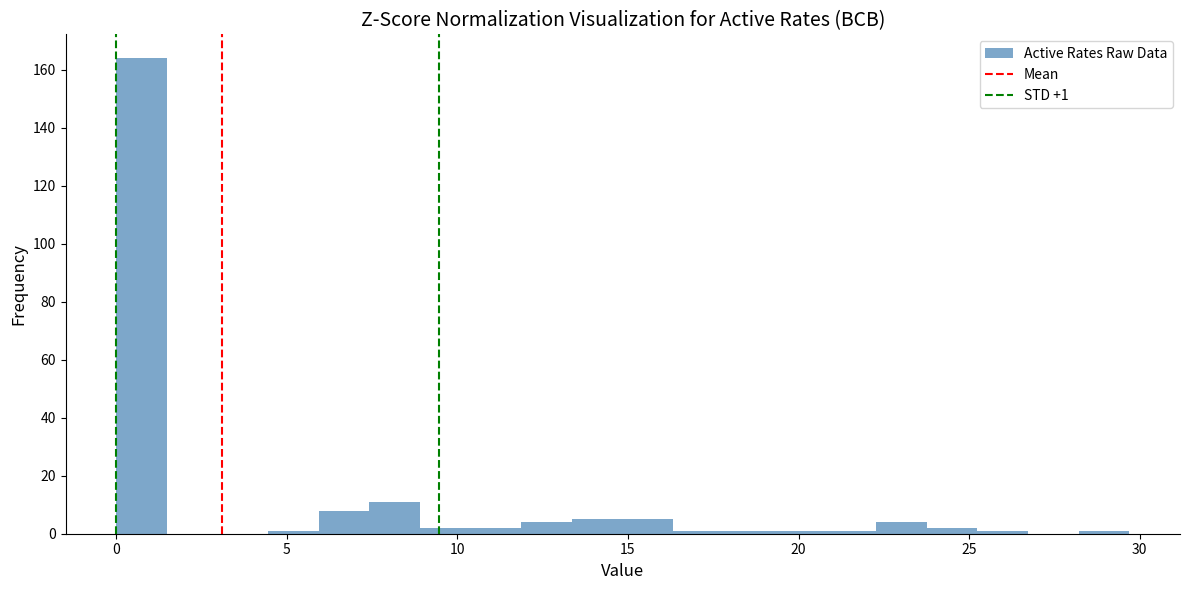

Around what value on the x-axis is the tallest bar? Give the approximate position of its centre, as read against the axis.

0.5